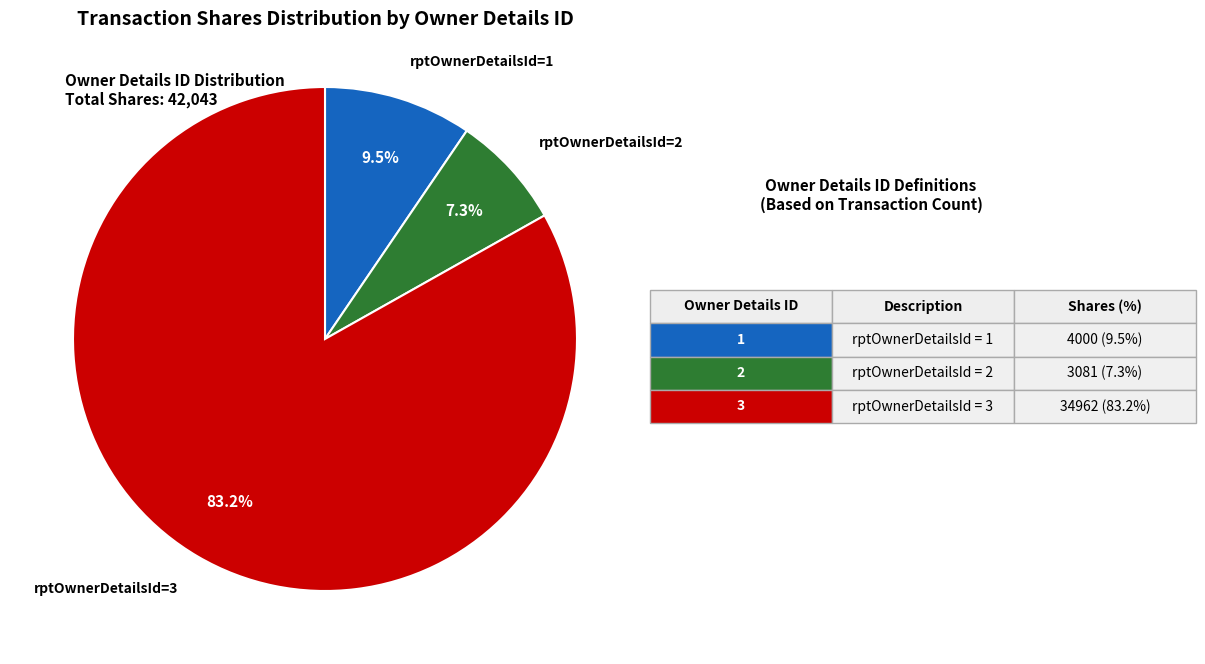

What percentage is NOT represented by rptOwnerDetailsId=3?

16.8%